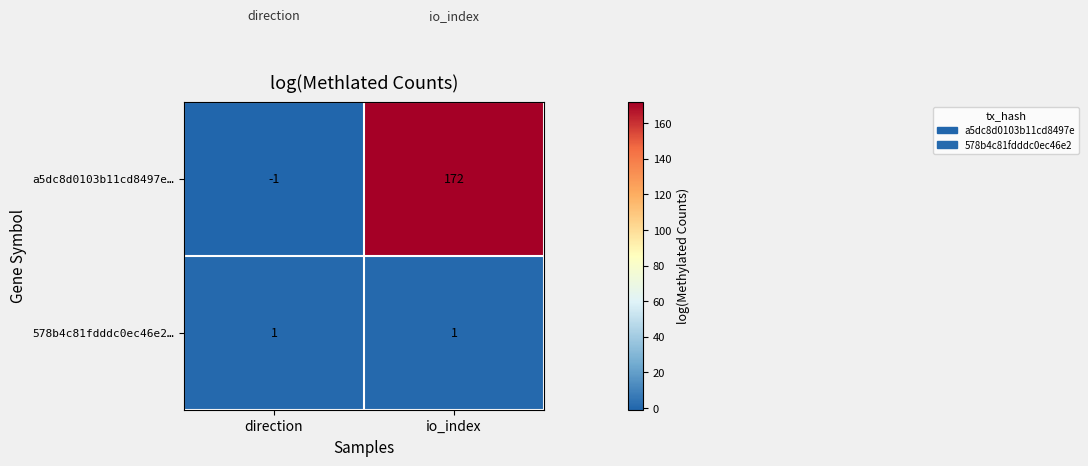

True or false: 578b4c81fdddc0ec46e2… has a value of 2 at direction.

False